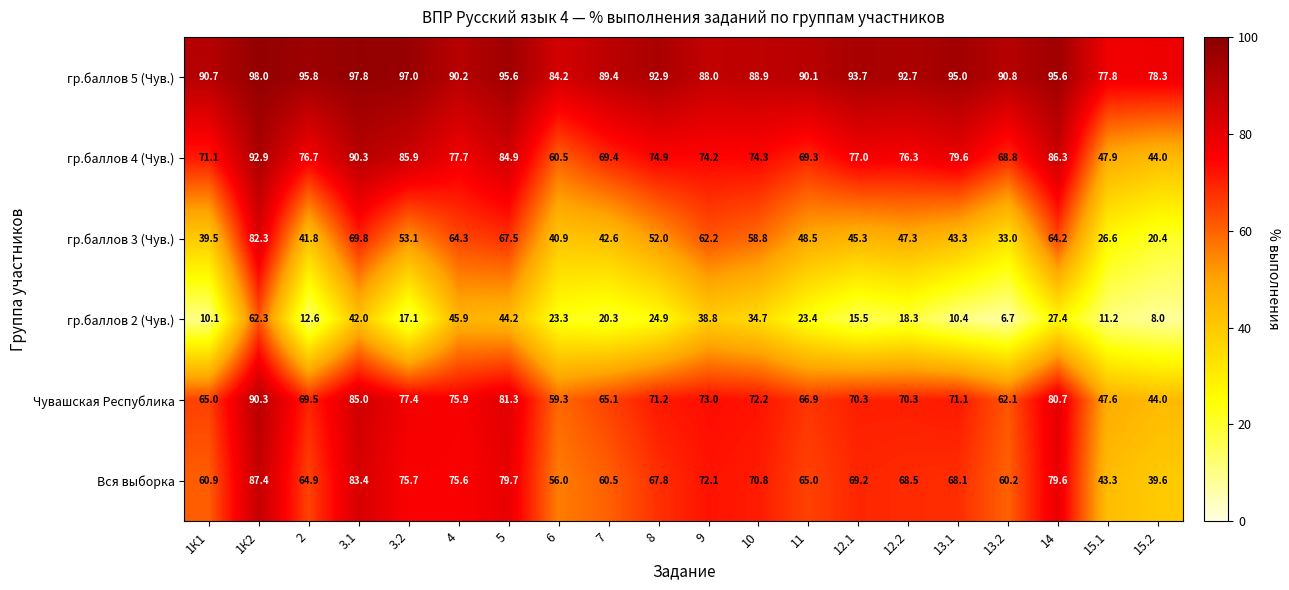

At how many categories does at least one series exceed 28?

20